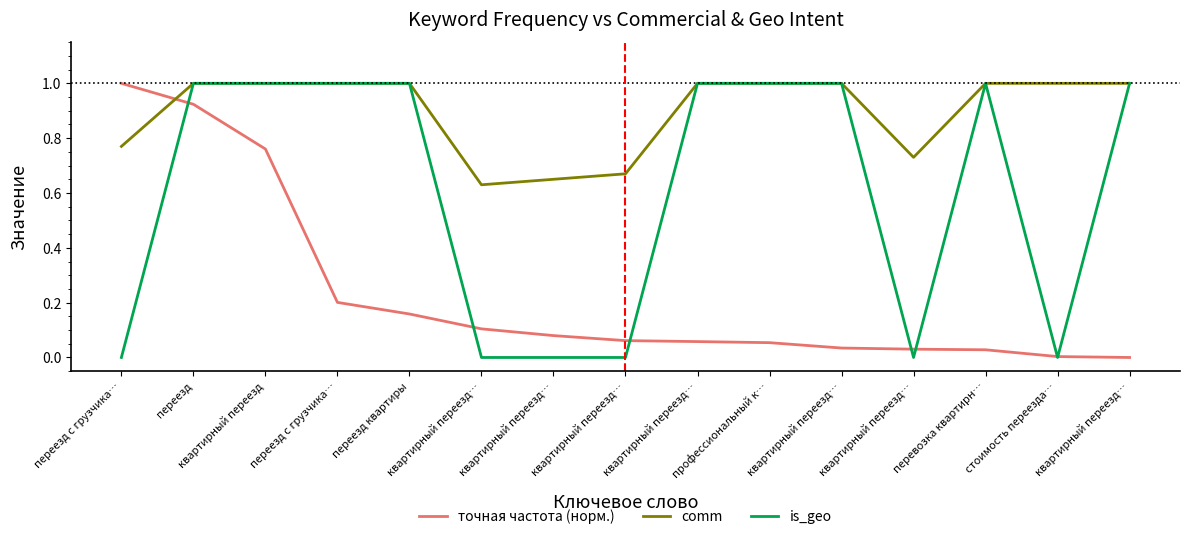

Which series has the largest total across all categories?

comm